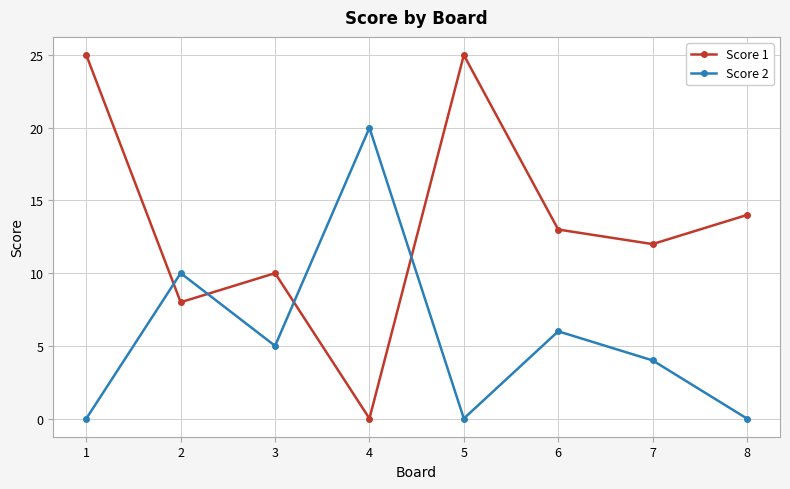

At which label does Score 1 first exceed 13?

1